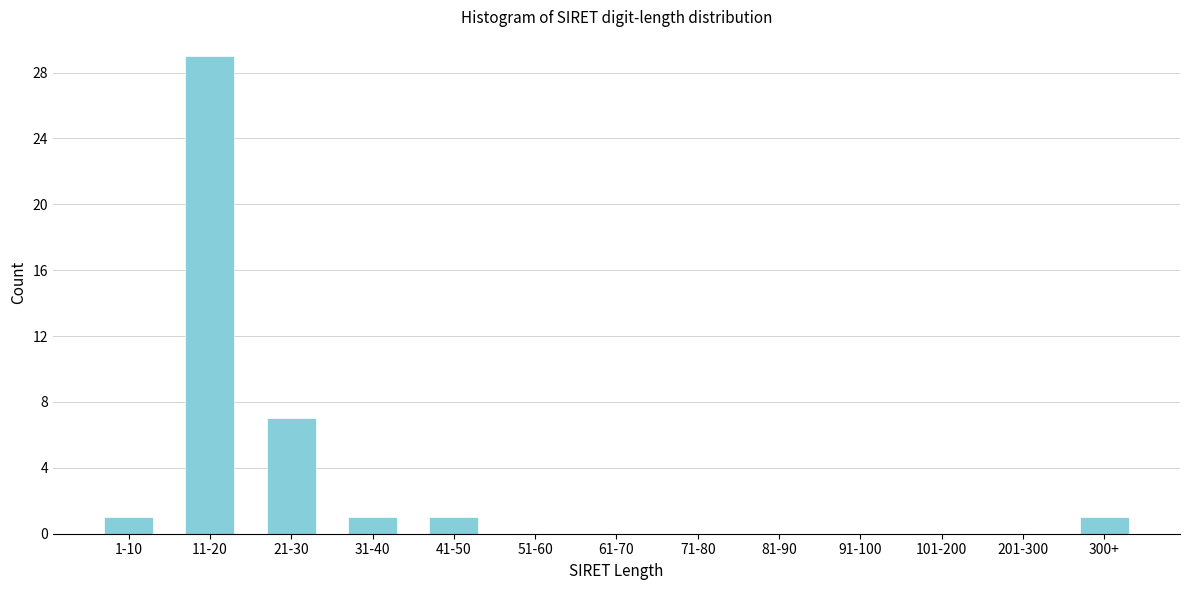

Reading left to right, list all the values displayed in this chart.

1-10=1	11-20=29	21-30=7	31-40=1	41-50=1	51-60=0	61-70=0	71-80=0	81-90=0	91-100=0	101-200=0	201-300=0	300+=1